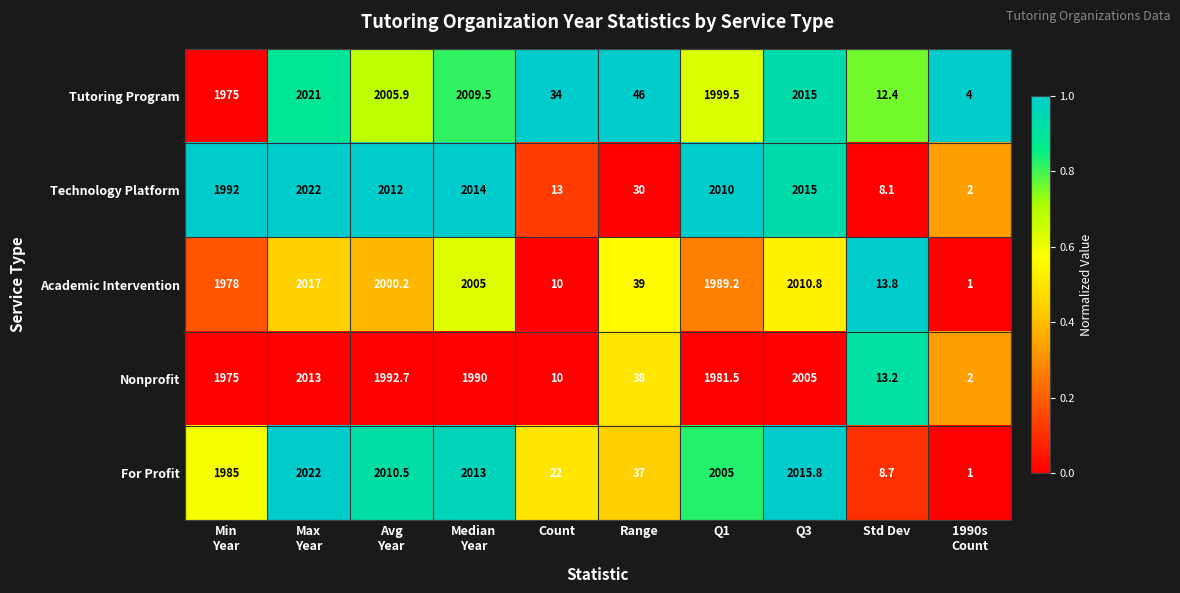

How many data points does each series have?

10